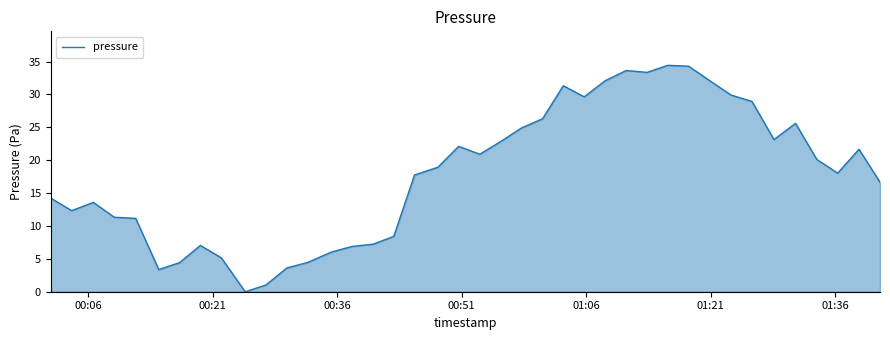

What is the difference between the maximum and minimum values?

34.4